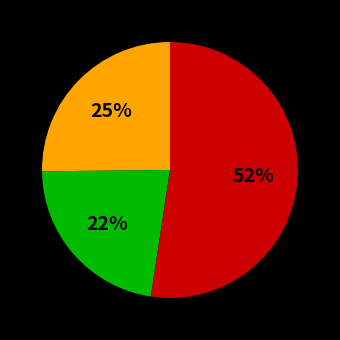

To the nearest percent, what is the difference between the largest and smallest slice percentages?

30%